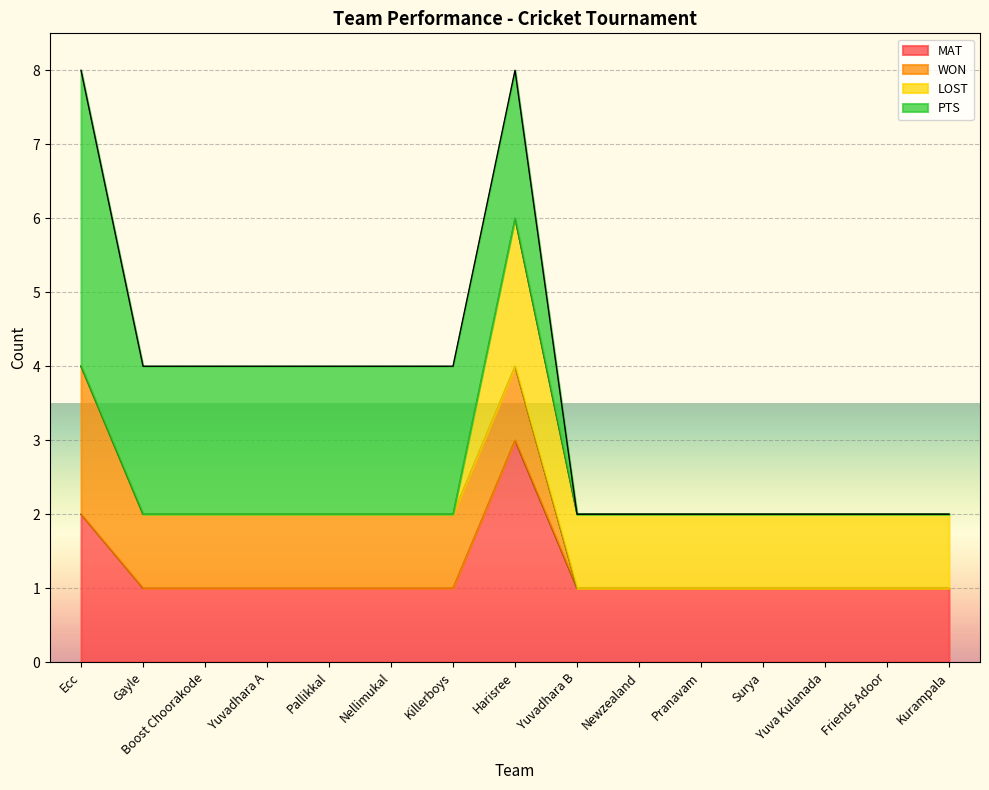

What is the approximate value of PTS at Killerboys?

2